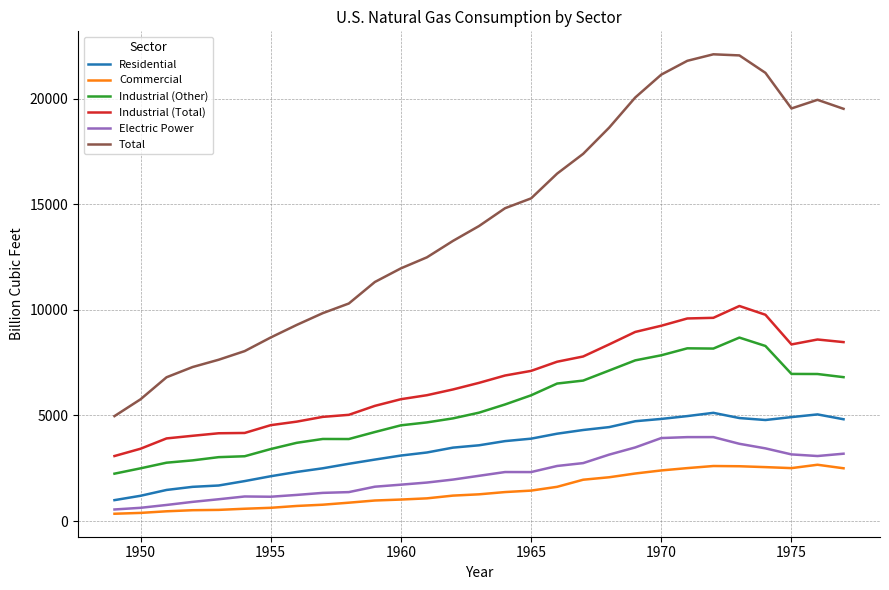

What are all the series names shown in the legend?

Residential, Commercial, Industrial (Other), Industrial (Total), Electric Power, Total